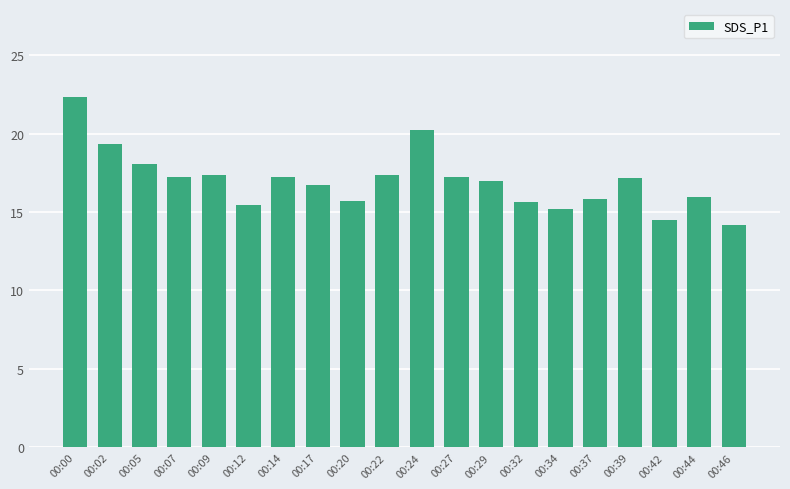

True or false: the data shows 12.1 at 00:00.

False